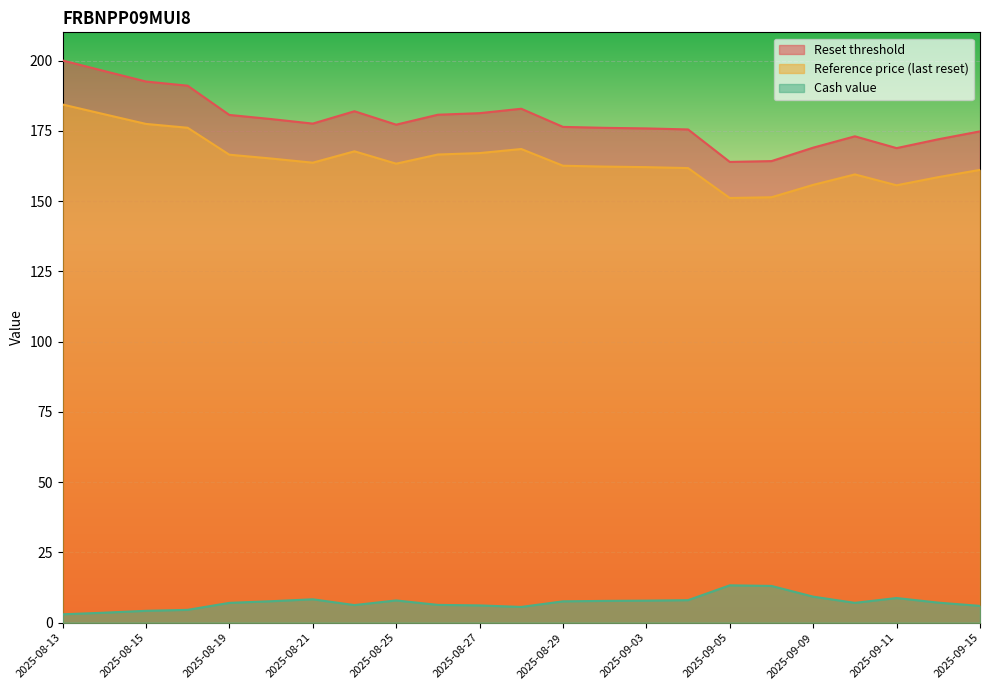

How many interior local peaks does the Reference price (last reset) series have?

3